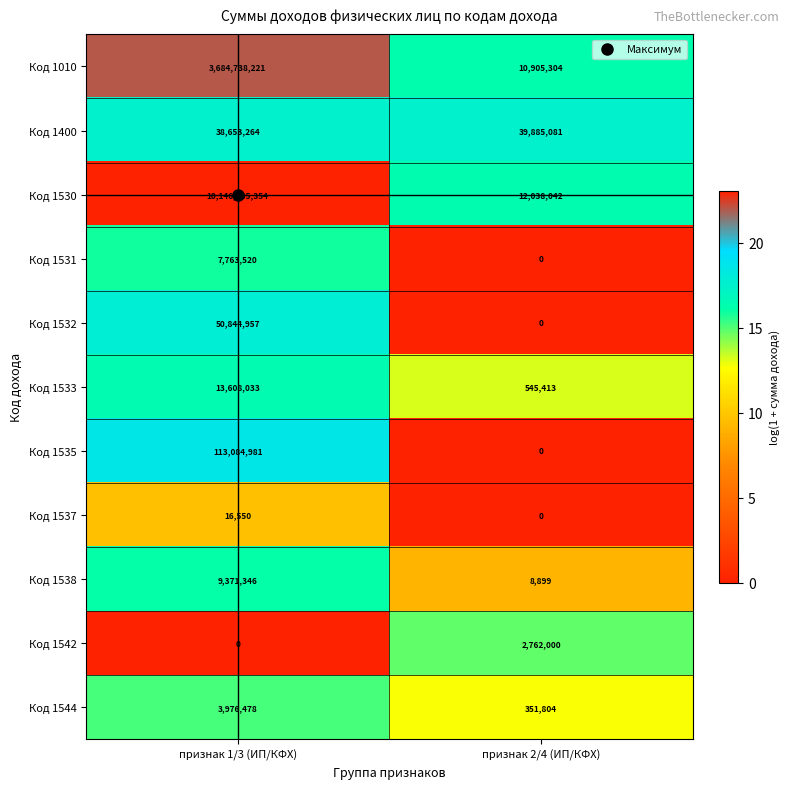

What is the average value of the Код 1537 series?

8275